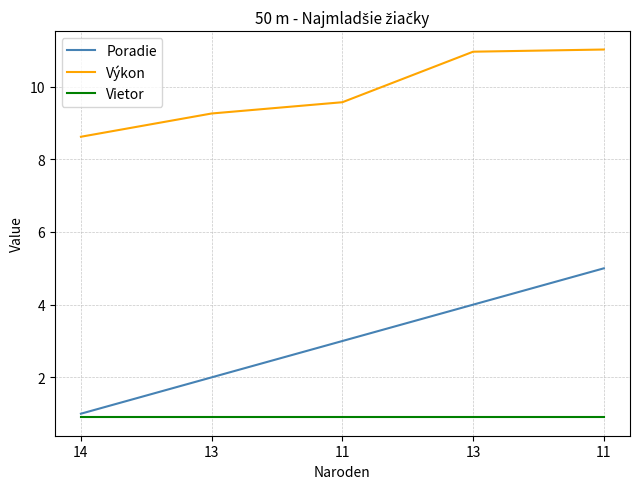

What are all the series names shown in the legend?

Poradie, Výkon, Vietor